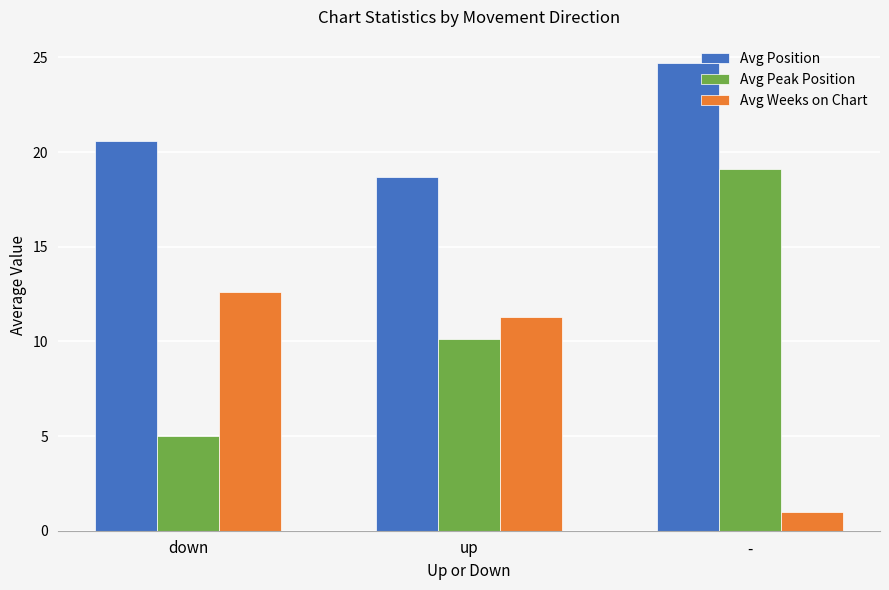

Does the chart contain stacked bars?

No